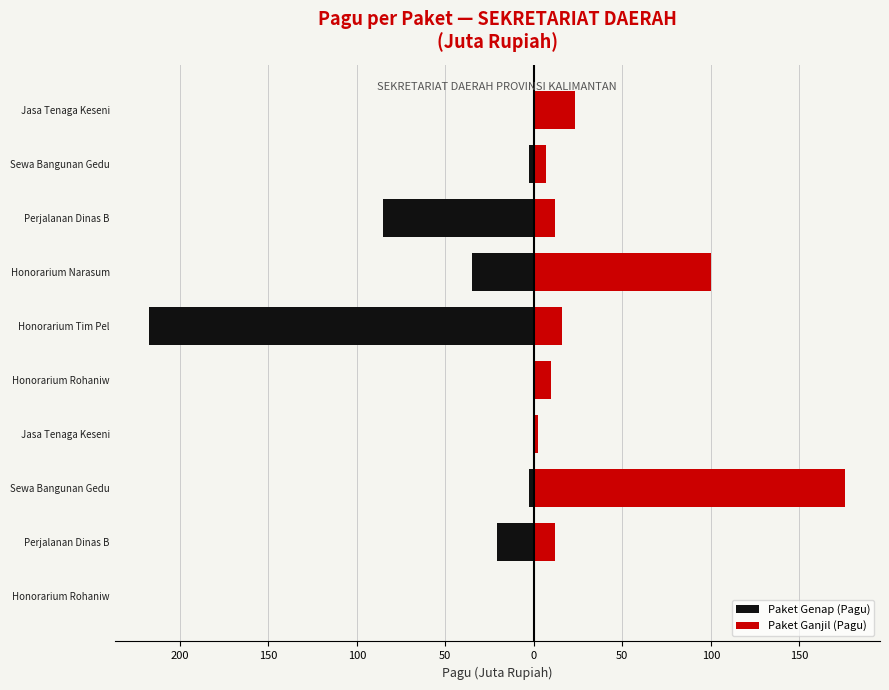

True or false: Paket Genap (Pagu) has a value of -0.7 at Honorarium Rohaniw.

False